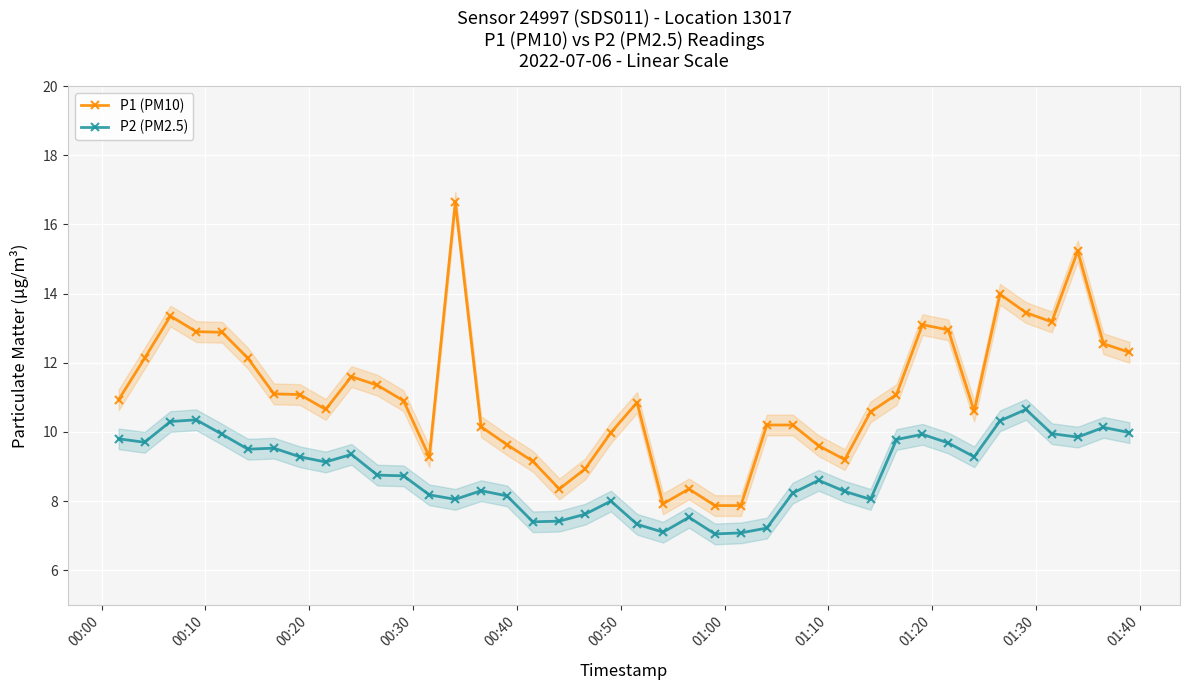

True or false: P1 (PM10) and P2 (PM2.5) intersect in this chart.

False